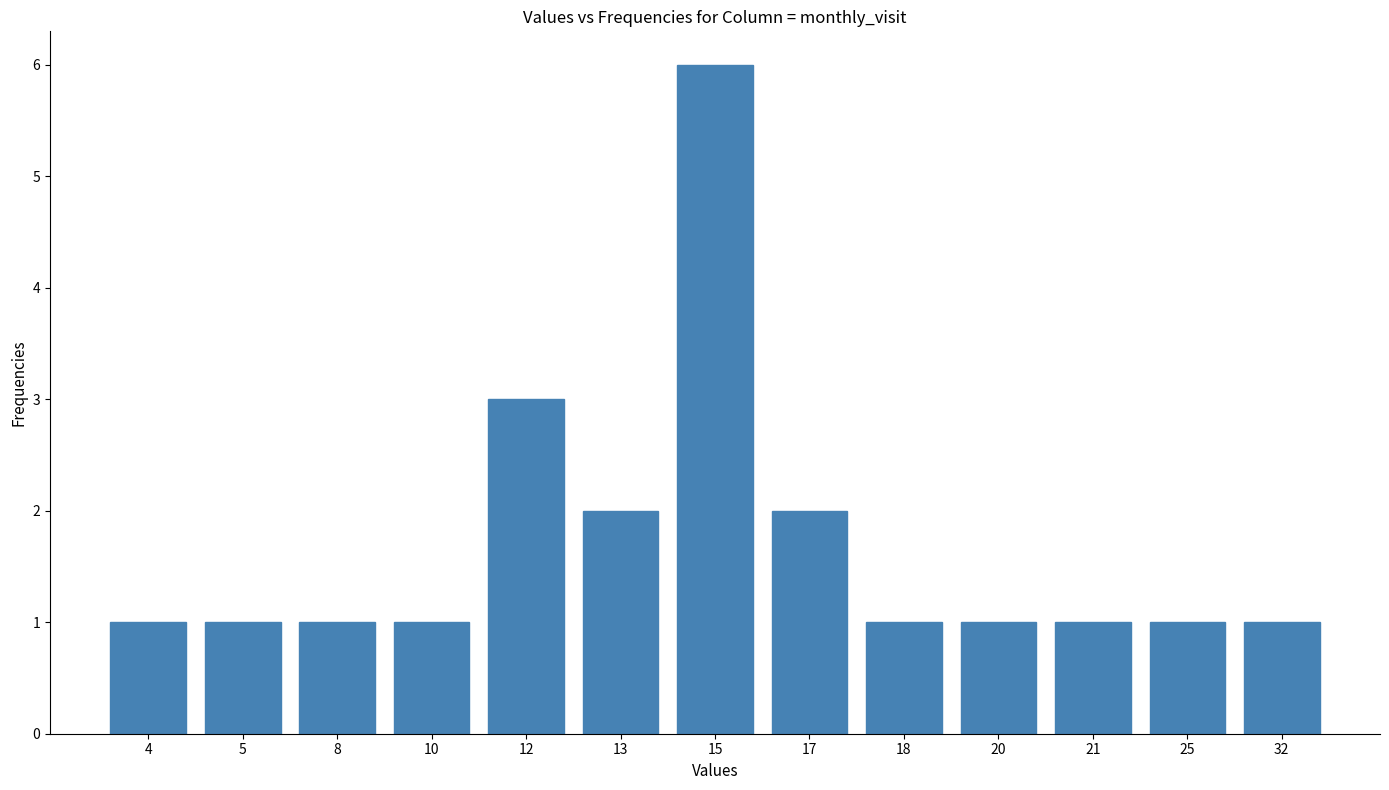

Reading left to right, what are all the values shown in this chart?

1	1	1	1	3	2	6	2	1	1	1	1	1